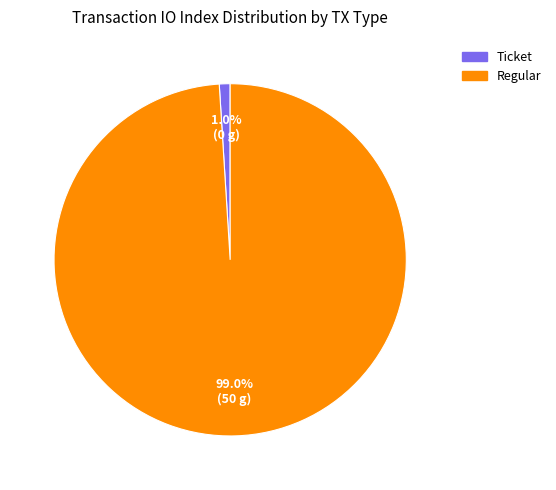

Rank the categories by value from highest to lowest.

Regular, Ticket